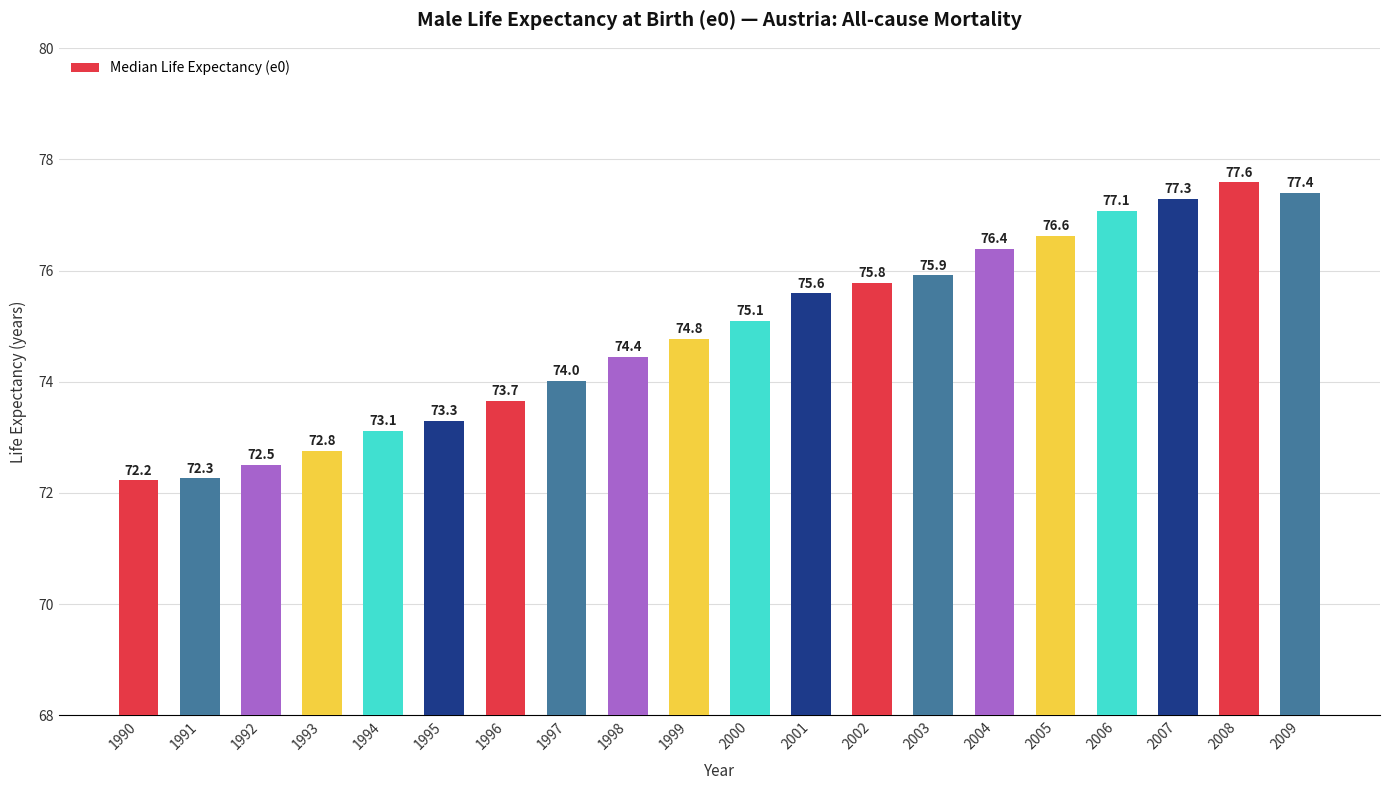

The chart shows a value of 72.8 at 1993. True or false?

True